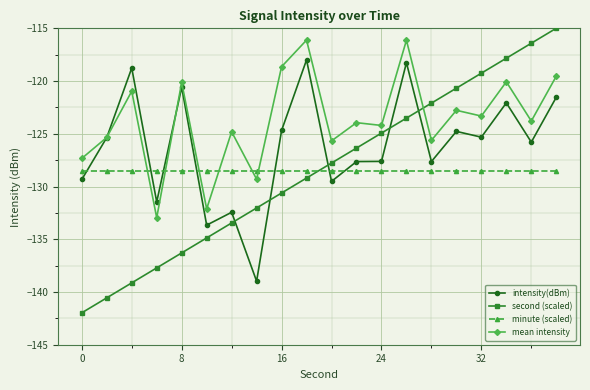

What is the difference between the maximum and second lowest values in the intensity(dBm) series?

15.7